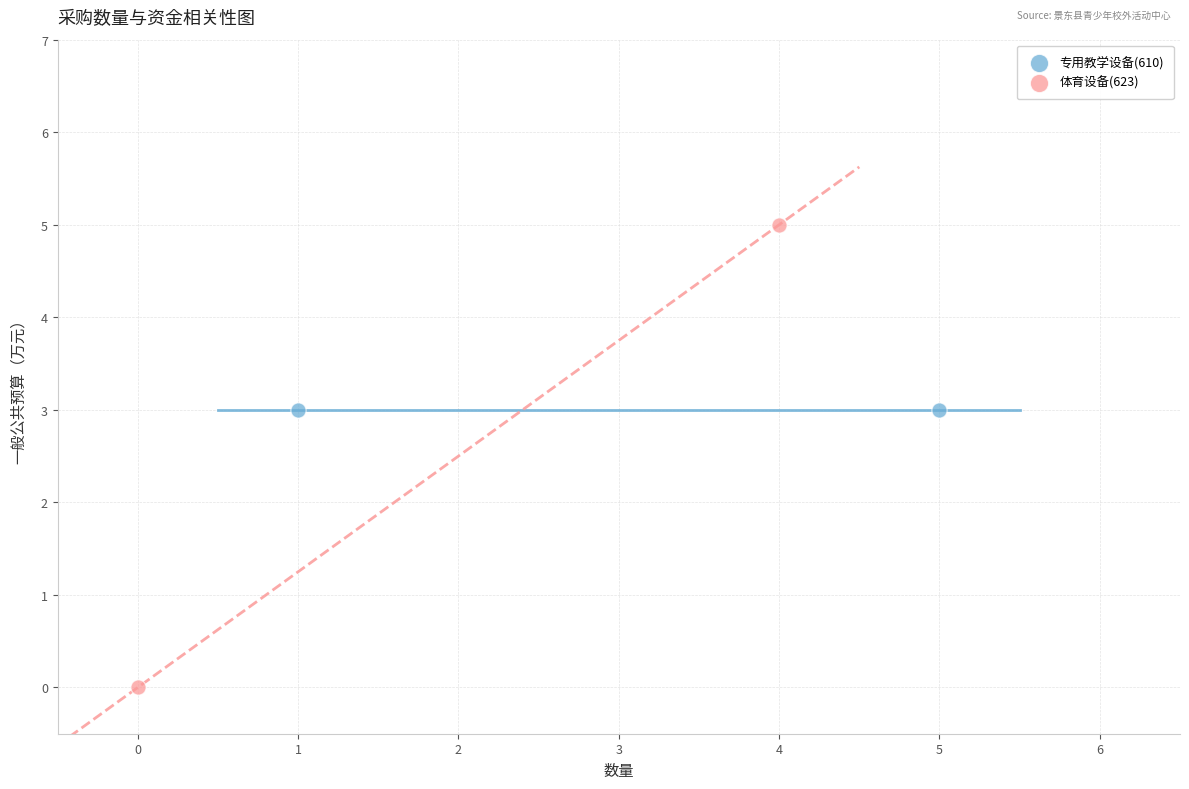

What are all the series names shown in the legend?

专用教学设备(610), 体育设备(623)